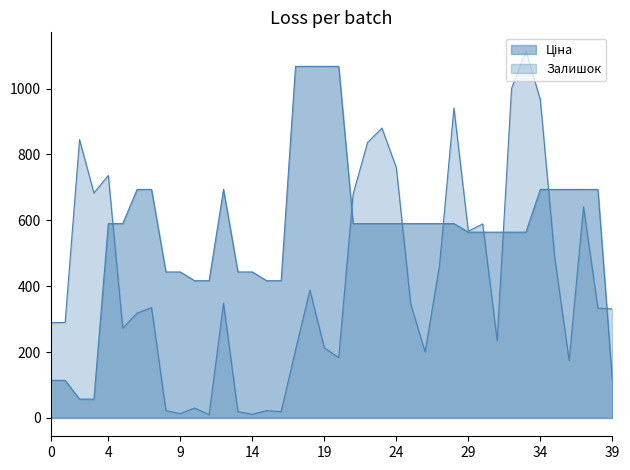

How many values in the Ціна series exceed 589?

22